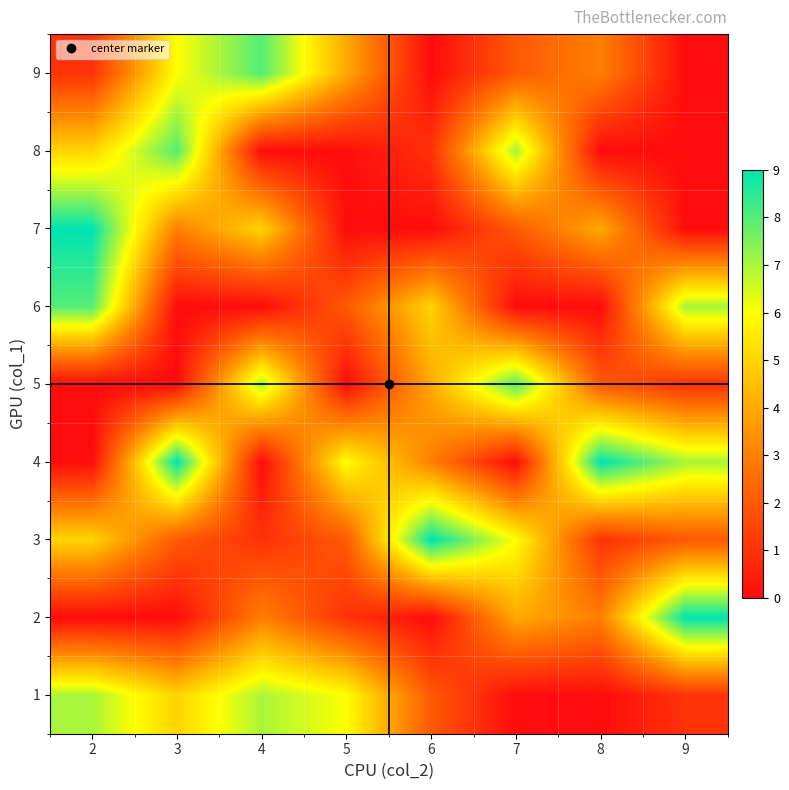

At how many categories does at least one series exceed 0?

8